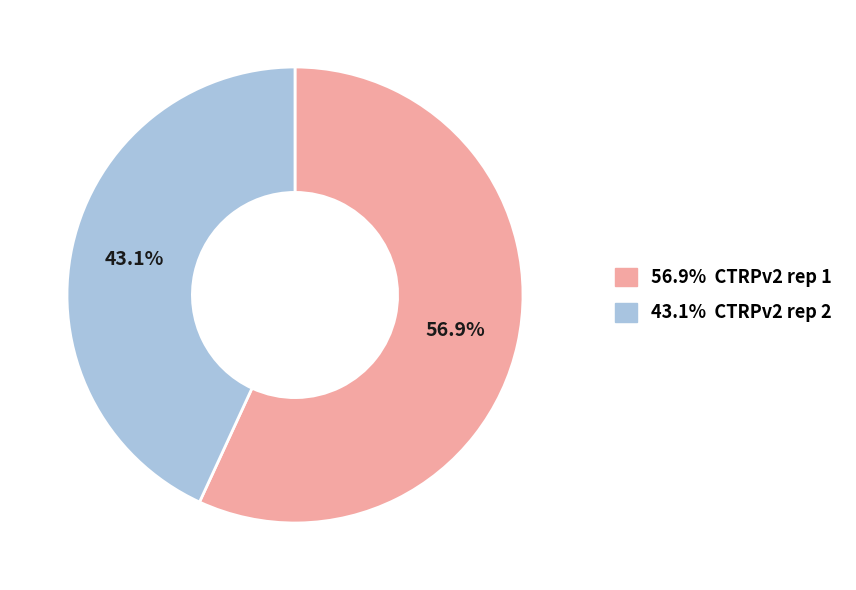

Which has a higher value, 56.9% CTRPv2 rep 1 or 43.1% CTRPv2 rep 2?

56.9% CTRPv2 rep 1